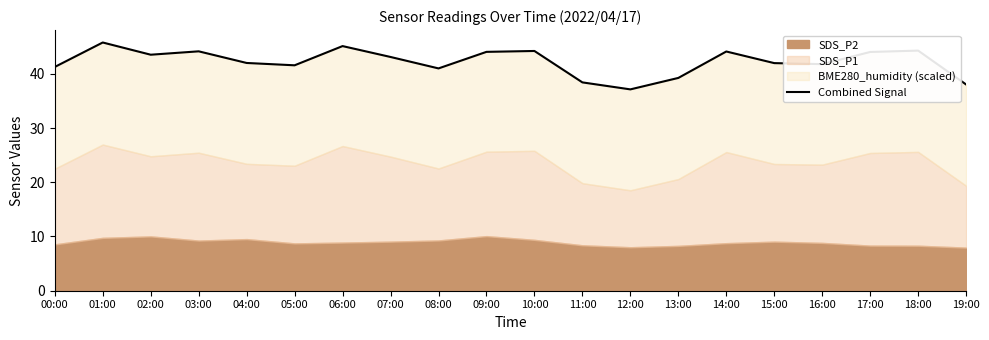

How many points are lower than both their immediate neighbors (excluding endpoints)?

5